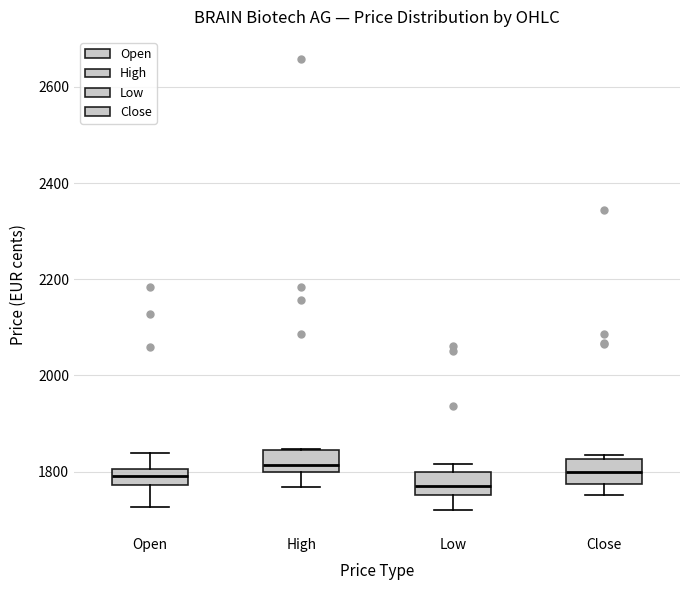

Which box's median line is the lowest?

Low